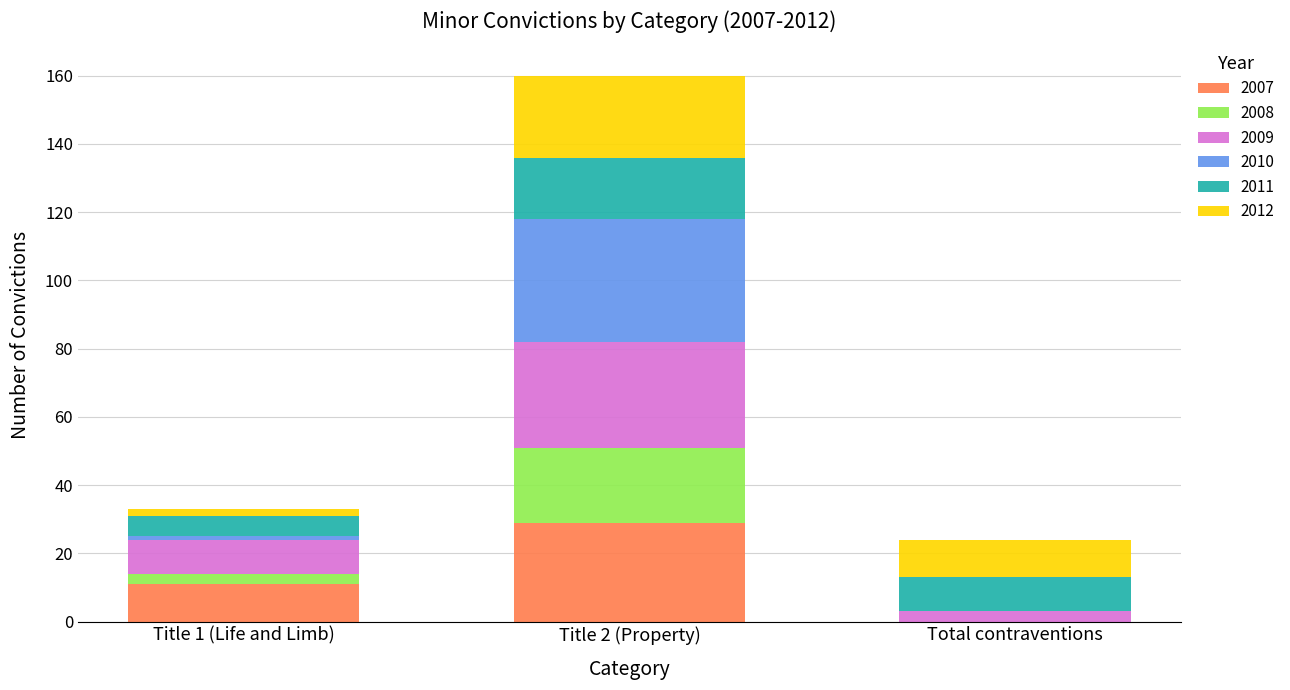

At which category is the sum across all series the highest?

Title 2 (Property)